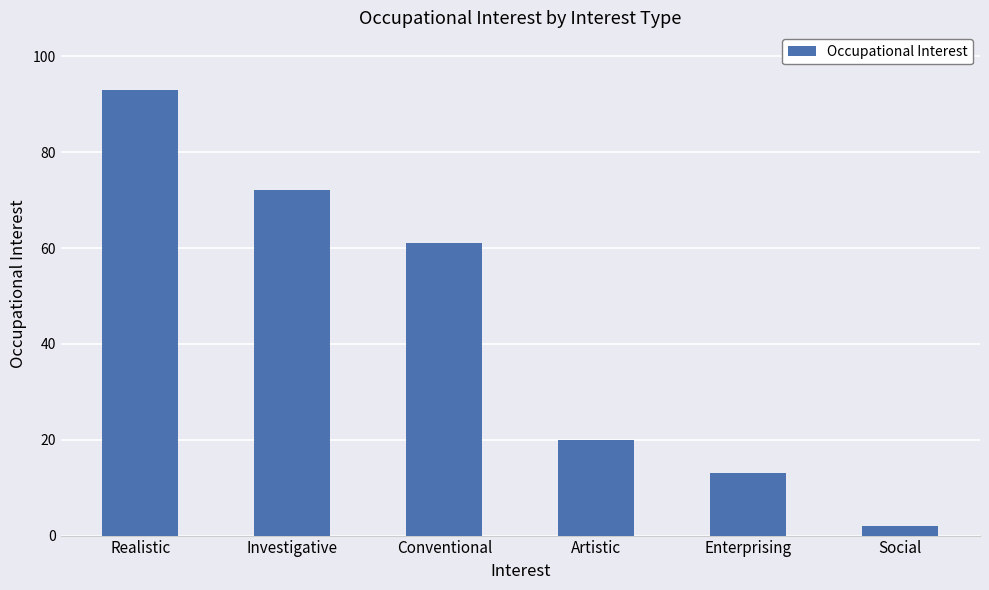

How many data points does each series have?

6